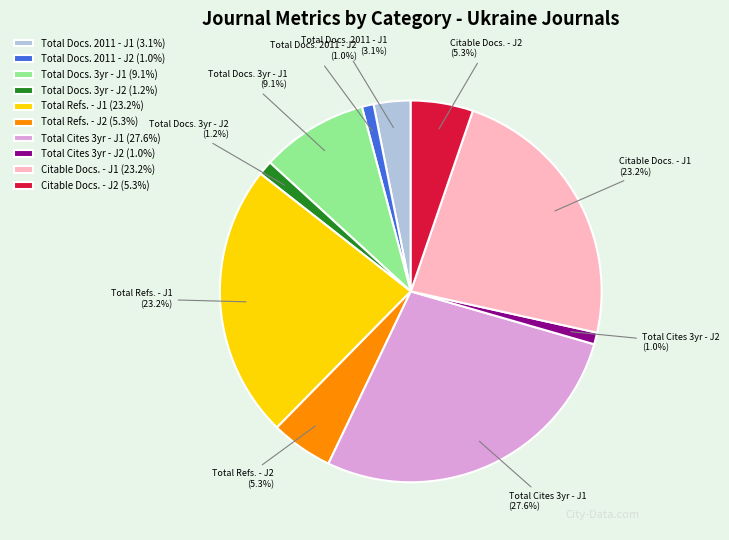

Is there a majority slice in this chart?

No